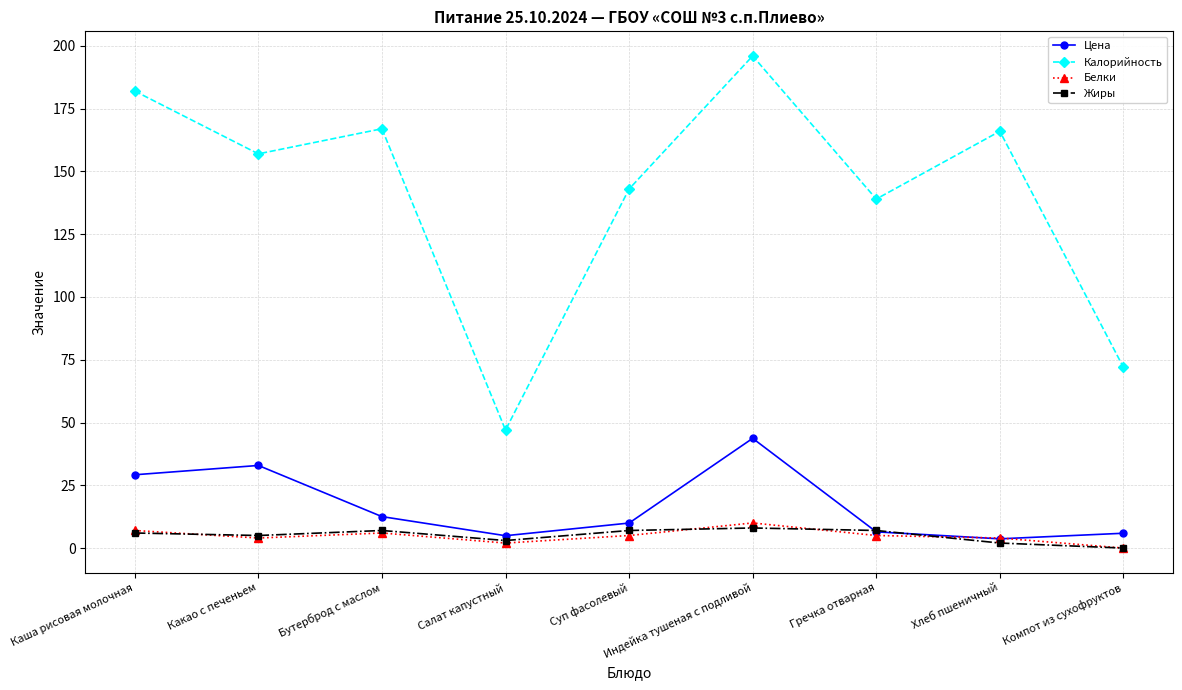

The value of Цена at Какао с печеньем is 19.4. True or false?

False